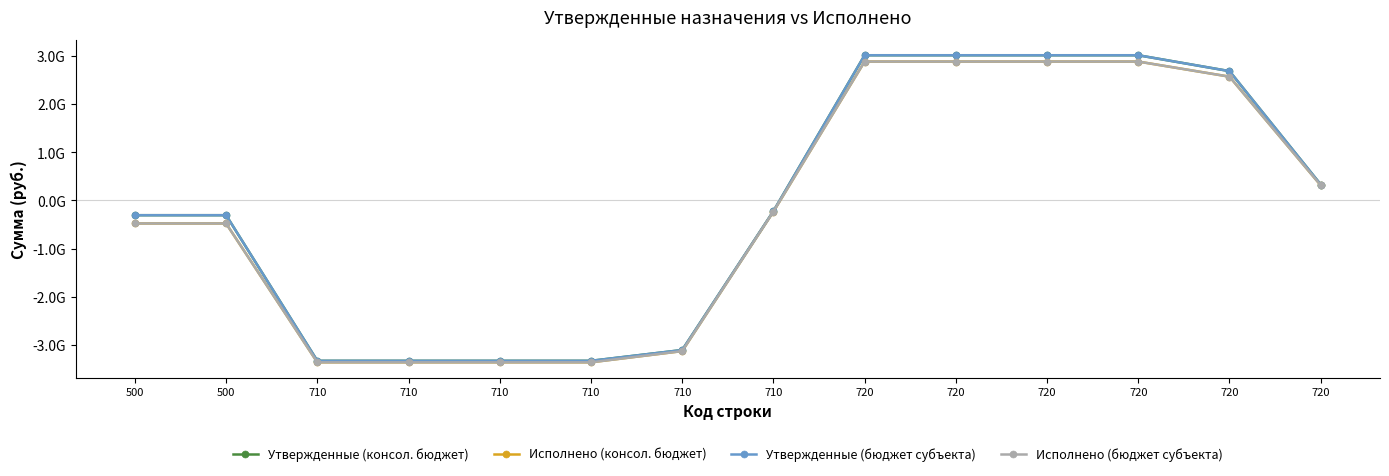

Reading right to left, what are all the values shown in this chart?

Утвержденные (консол. бюджет): 720=330082706.5	720=2687141384.2	720=3017224090.7	720=3017224090.7	720=3017224090.7	720=3017224090.7	710=-224308329.8	710=-3109647531.8	710=-3333955861.6	710=-3333955861.6	710=-3333955861.6	710=-3333955861.6	500=-307535751.4	500=-307535751.4
Исполнено (консол. бюджет): 720=314363900.8	720=2571627621.6	720=2885991522.4	720=2885991522.4	720=2885991522.4	720=2885991522.4	710=-233124145.6	710=-3132095913.9	710=-3365220059.5	710=-3365220059.5	710=-3365220059.5	710=-3365220059.5	500=-479228537.1	500=-479228537.1
Утвержденные (бюджет субъекта): 720=330082706.5	720=2687141384.2	720=3017224090.7	720=3017224090.7	720=3017224090.7	720=3017224090.7	710=-224308329.8	710=-3109647531.8	710=-3333955861.6	710=-3333955861.6	710=-3333955861.6	710=-3333955861.6	500=-307535751.4	500=-307535751.4
Исполнено (бюджет субъекта): 720=314363900.8	720=2571627621.6	720=2885991522.4	720=2885991522.4	720=2885991522.4	720=2885991522.4	710=-233124145.6	710=-3132095913.9	710=-3365220059.5	710=-3365220059.5	710=-3365220059.5	710=-3365220059.5	500=-479228537.1	500=-479228537.1